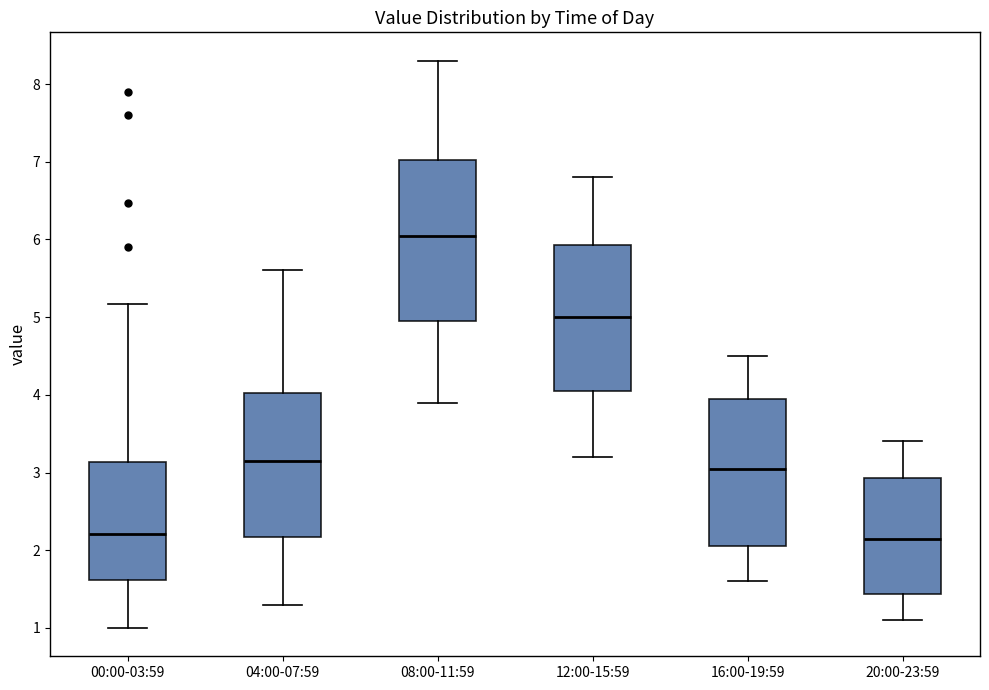

Reading left to right, transcribe this box plot: for each box, give where its median line is, the range the box spans, and where its two whiskers end, as read against the y-axis. The values are not printed on the chart, so give them approximately, as read against the axis.

00:00-03:59: median 2.2, box 1.6 to 3.1, whiskers 1.0 to 5.2
04:00-07:59: median 3.2, box 2.2 to 4.0, whiskers 1.3 to 5.6
08:00-11:59: median 6.1, box 5.0 to 7.0, whiskers 3.9 to 8.3
12:00-15:59: median 5.0, box 4.1 to 5.9, whiskers 3.2 to 6.8
16:00-19:59: median 3.1, box 2.1 to 4.0, whiskers 1.6 to 4.5
20:00-23:59: median 2.2, box 1.4 to 2.9, whiskers 1.1 to 3.4